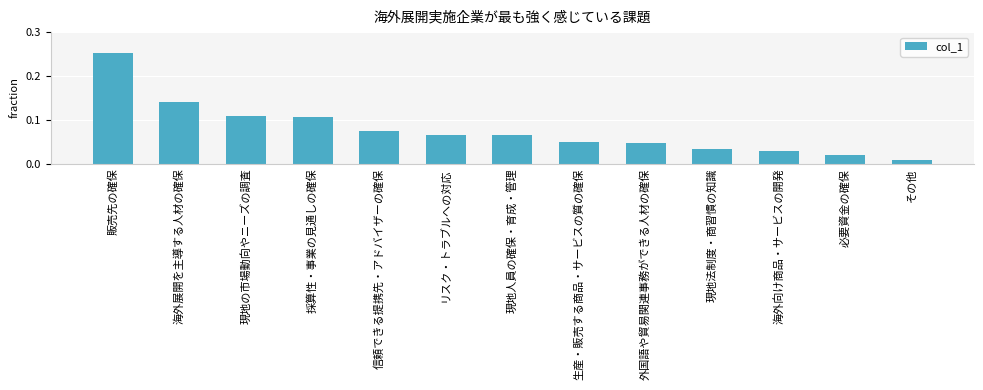

At which category does the chart reach its peak across all series?

販売先の確保